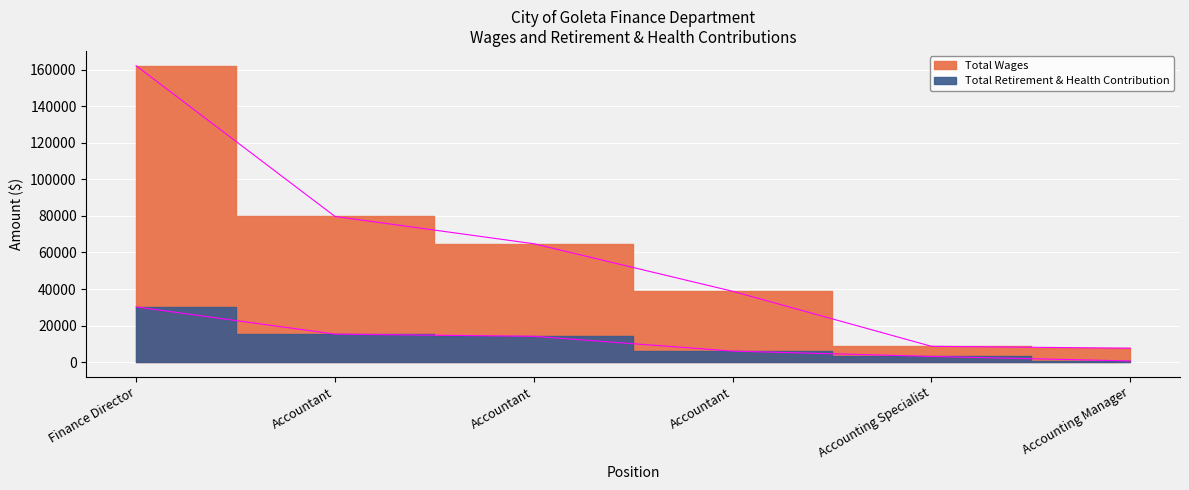

List the series in order of their peak value, lowest first.

Total Retirement & Health Contribution, Total Wages